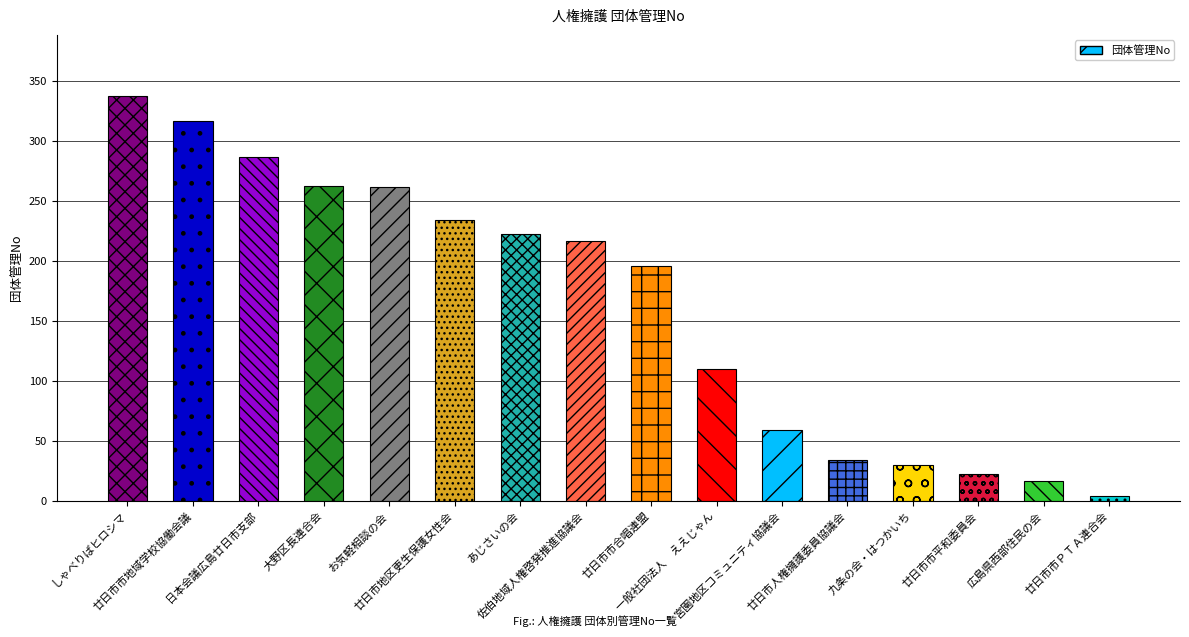

What is the difference between the maximum and minimum values?

334